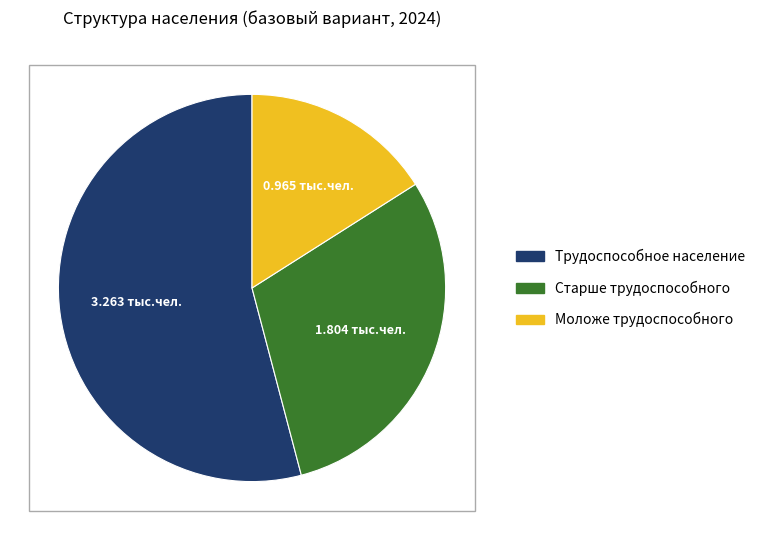

Is there any slice that represents more than half of the pie?

Yes